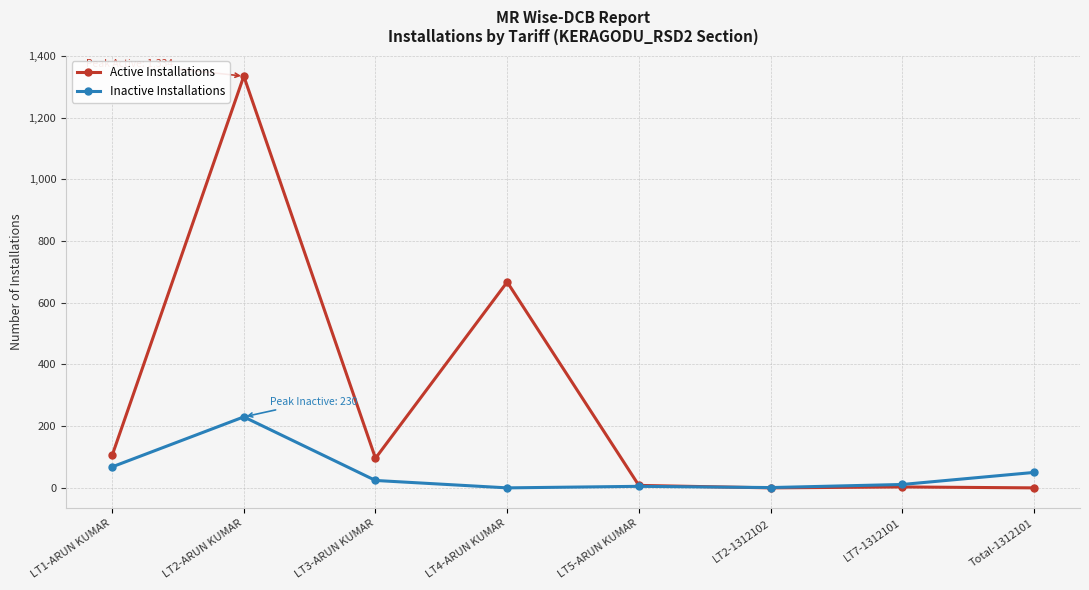

Is it true that Active Installations equals 105 at LT1-ARUN KUMAR?

True